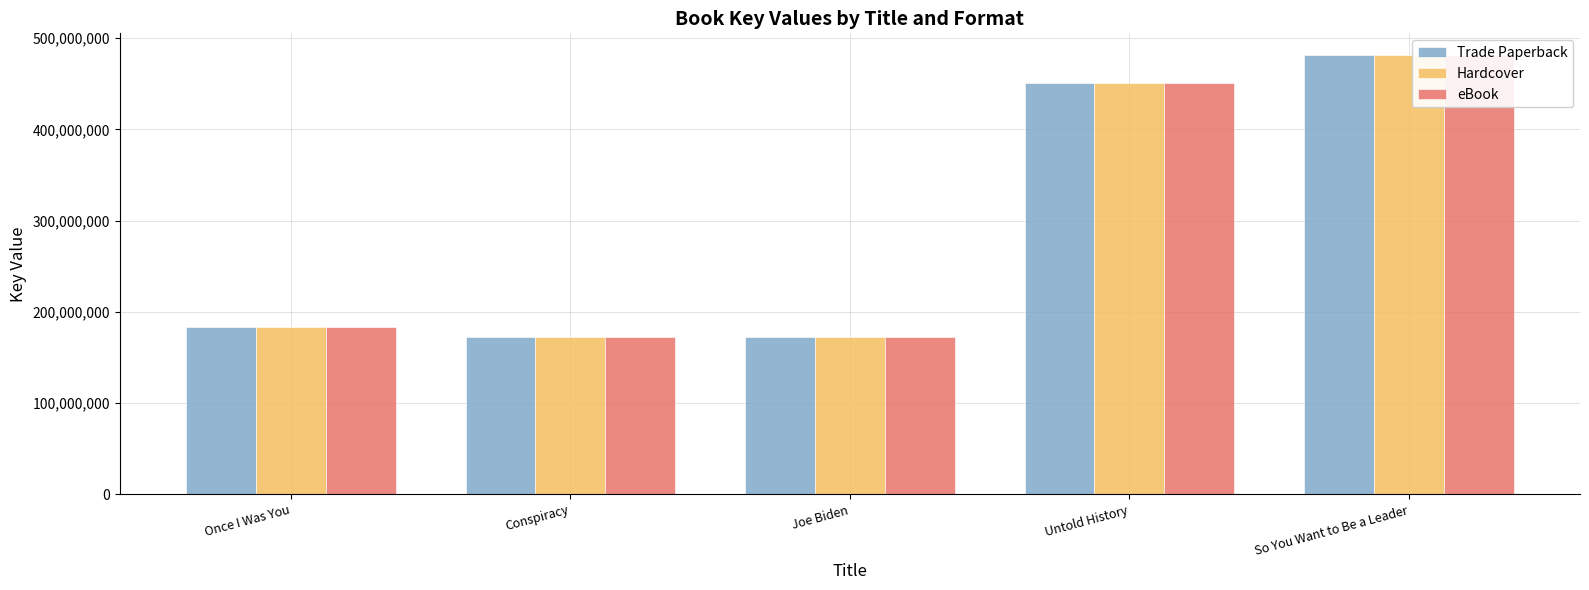

What is the total value across all series at Once I Was You?

551670696